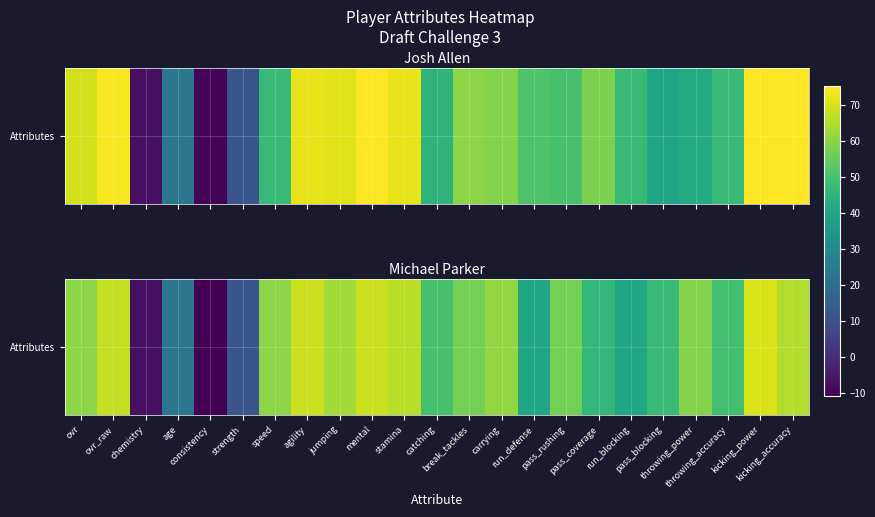

What value does the data have at pass_rushing?

57